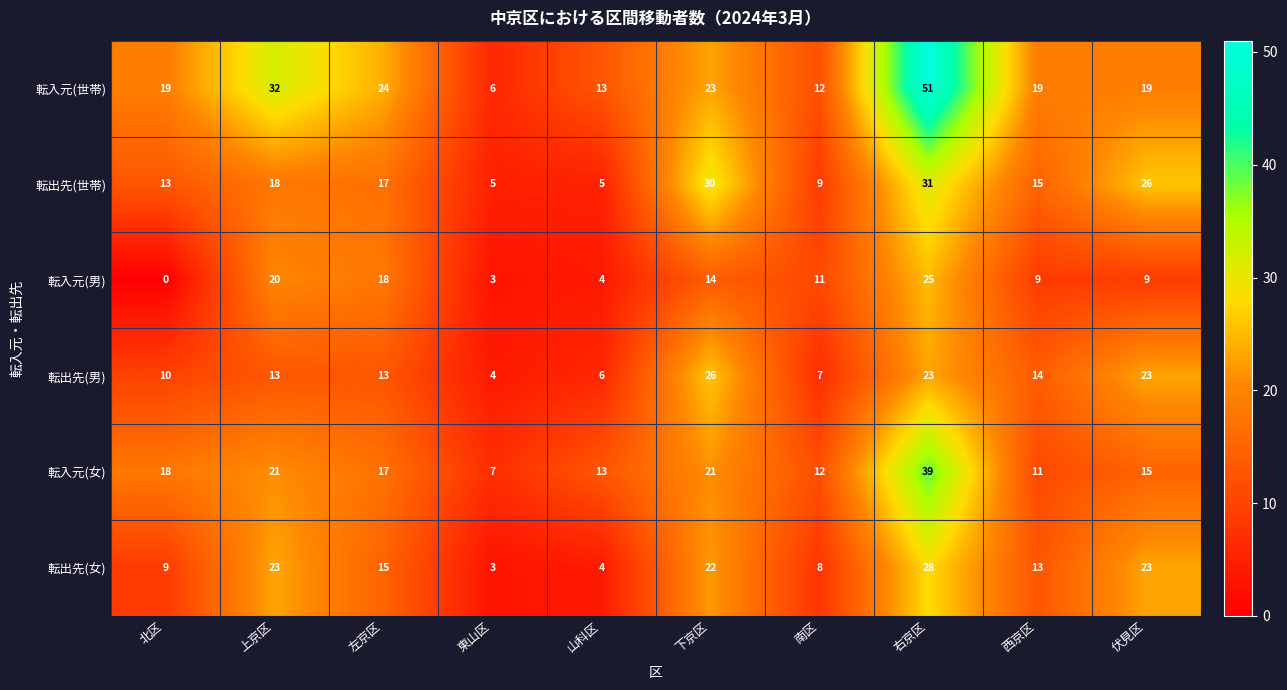

What is the sum of all 転入元(男) values?

113